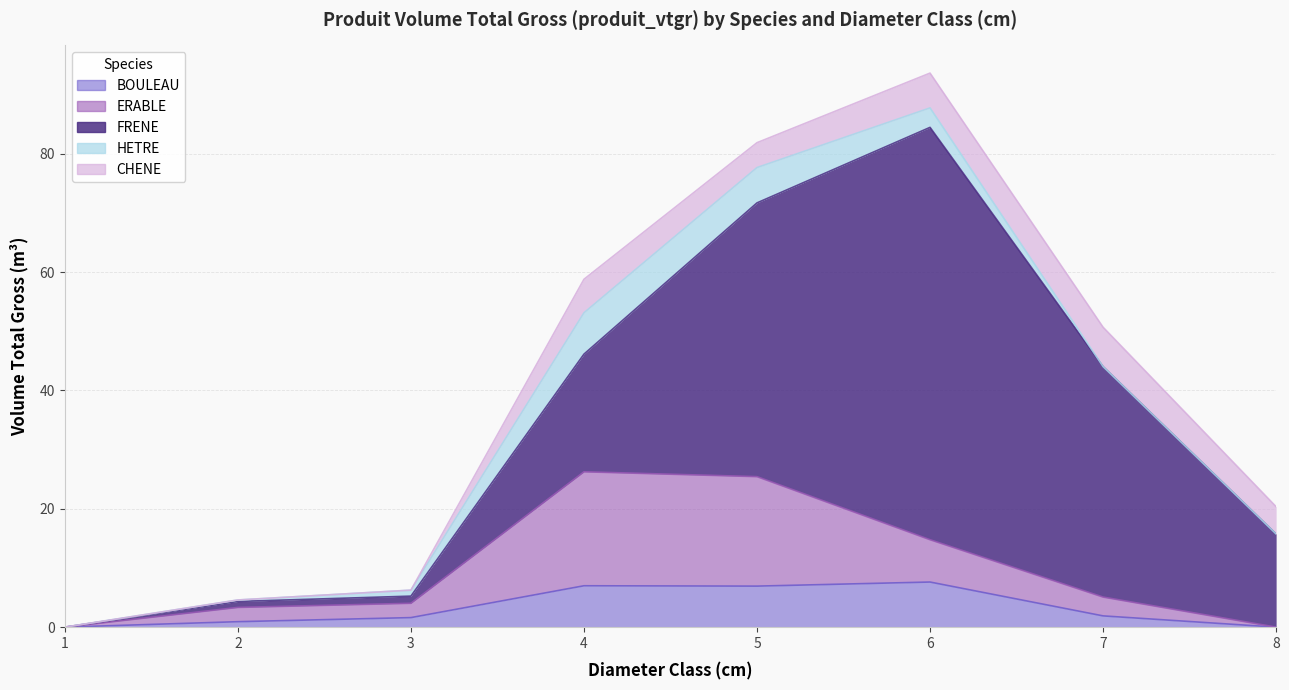

How many series are shown in this chart?

5